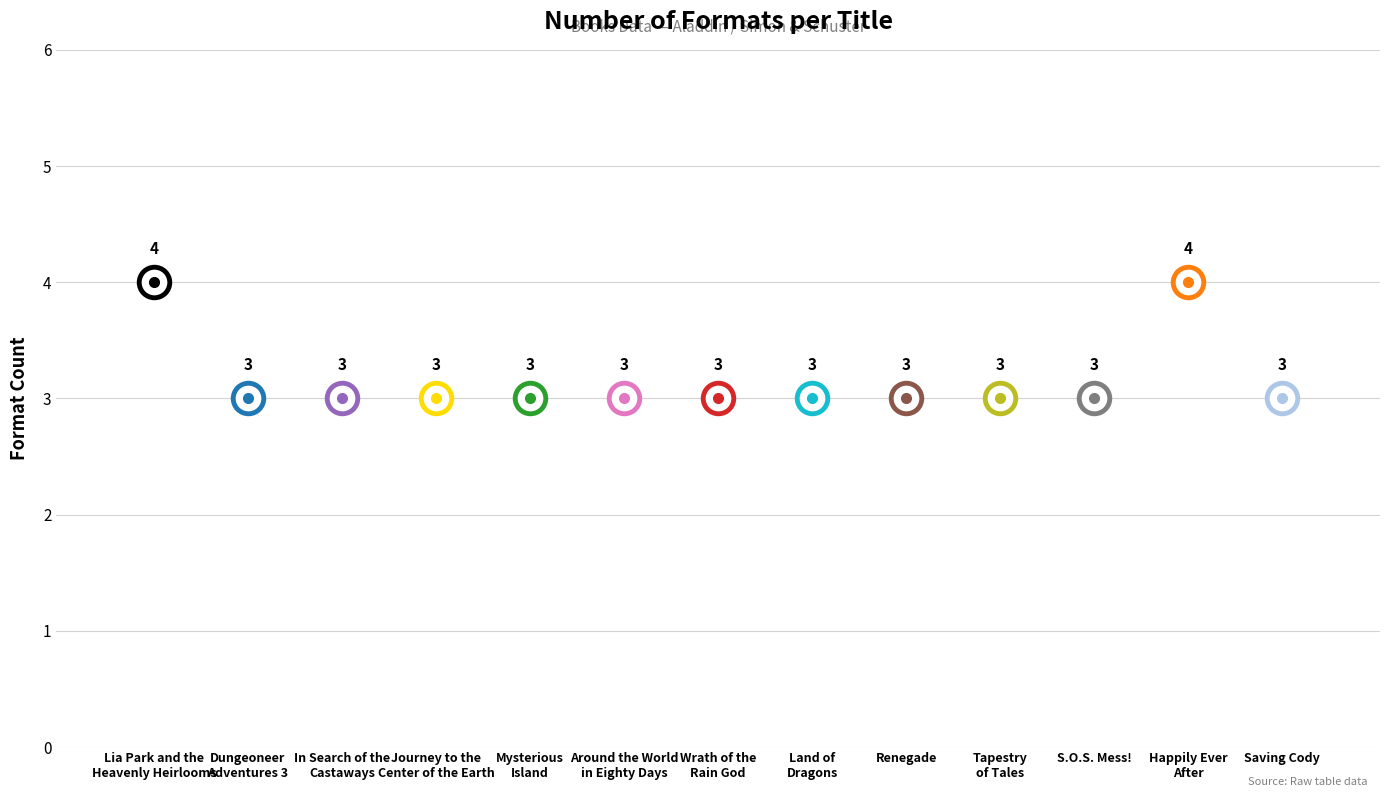

What is the maximum value shown in the chart?

4